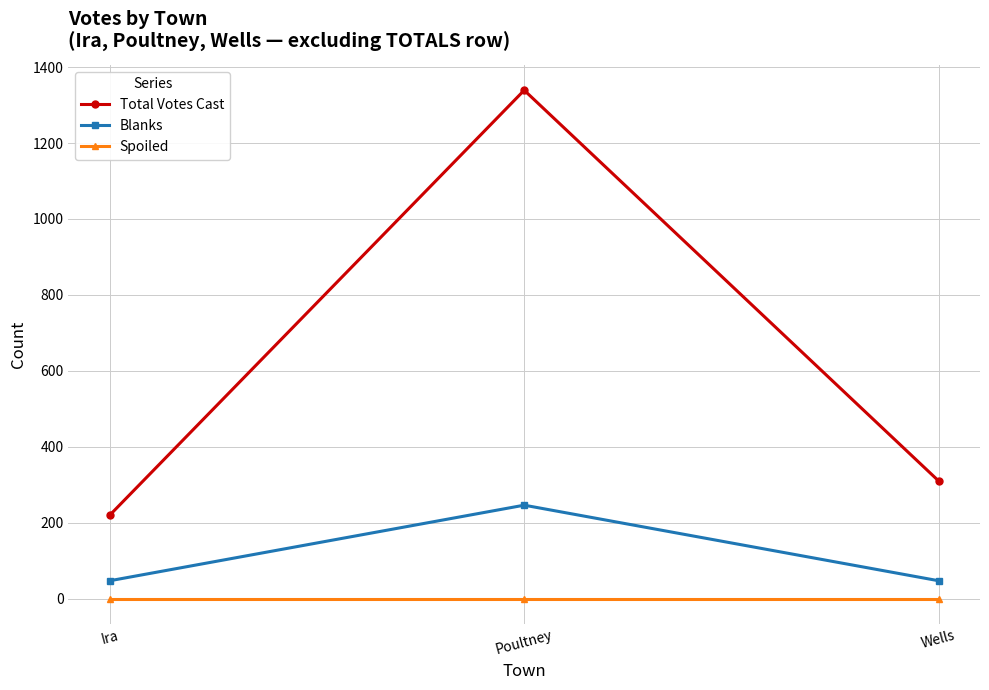

True or false: Total Votes Cast has a value of 288 at Ira.

False